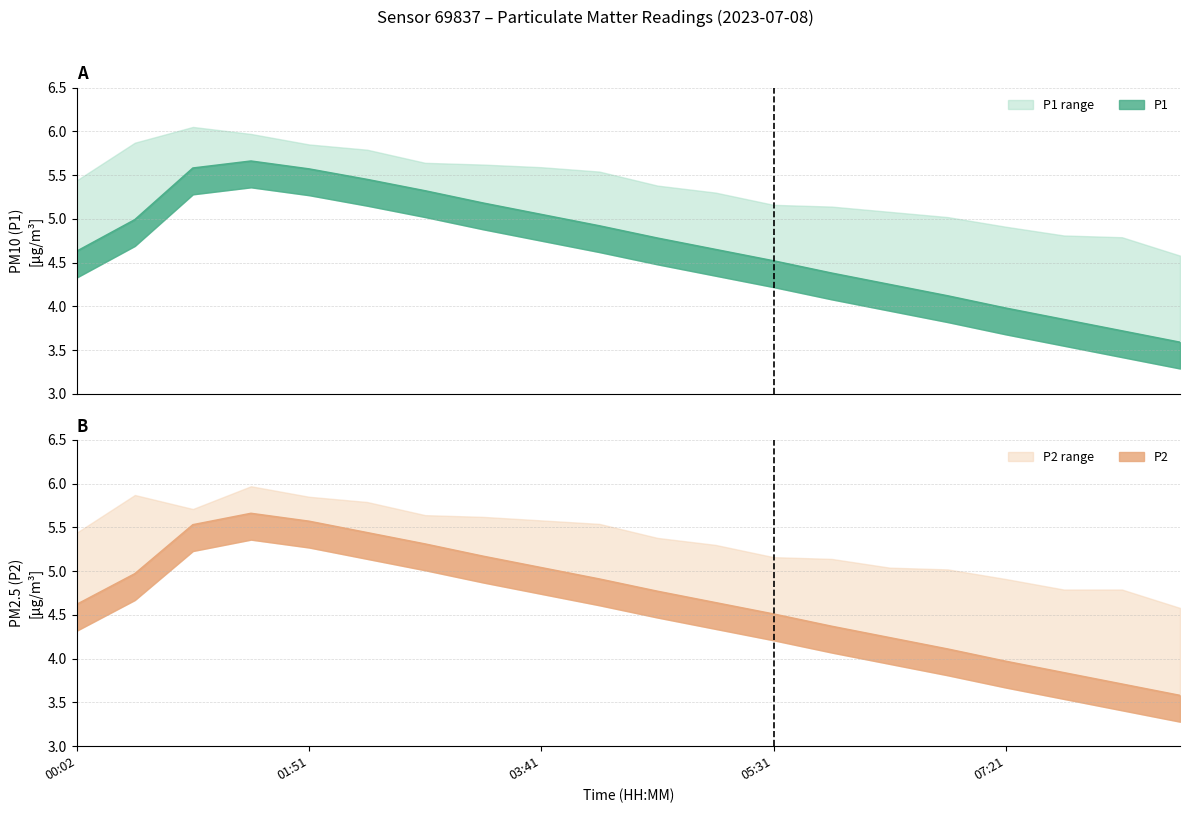

Rank the categories by P2 value from lowest to highest.

08:44, 08:16, 07:49, 07:21, 06:54, 06:26, 05:59, 05:31, 00:02, 05:04, 04:36, 04:09, 00:29, 03:41, 03:14, 02:46, 02:19, 00:56, 01:51, 01:24